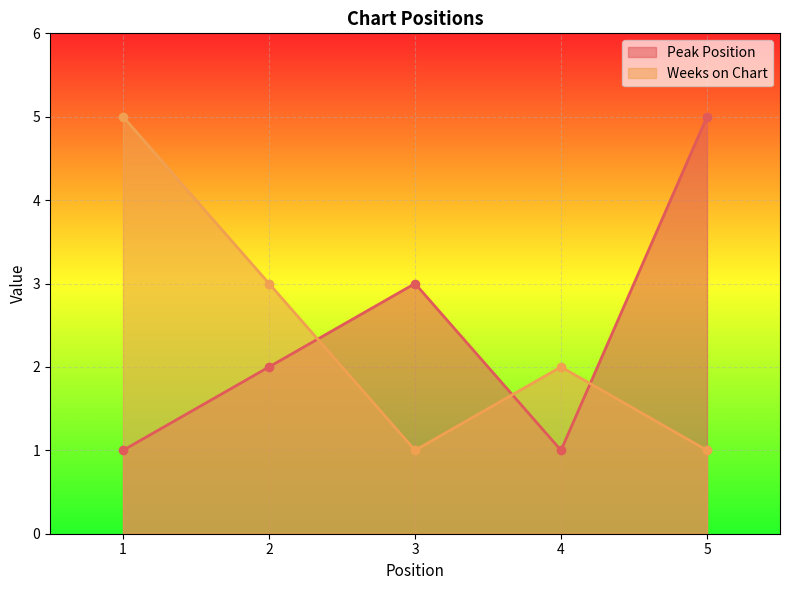

What is the difference between the Weeks on Chart values at 2 and 5?

2